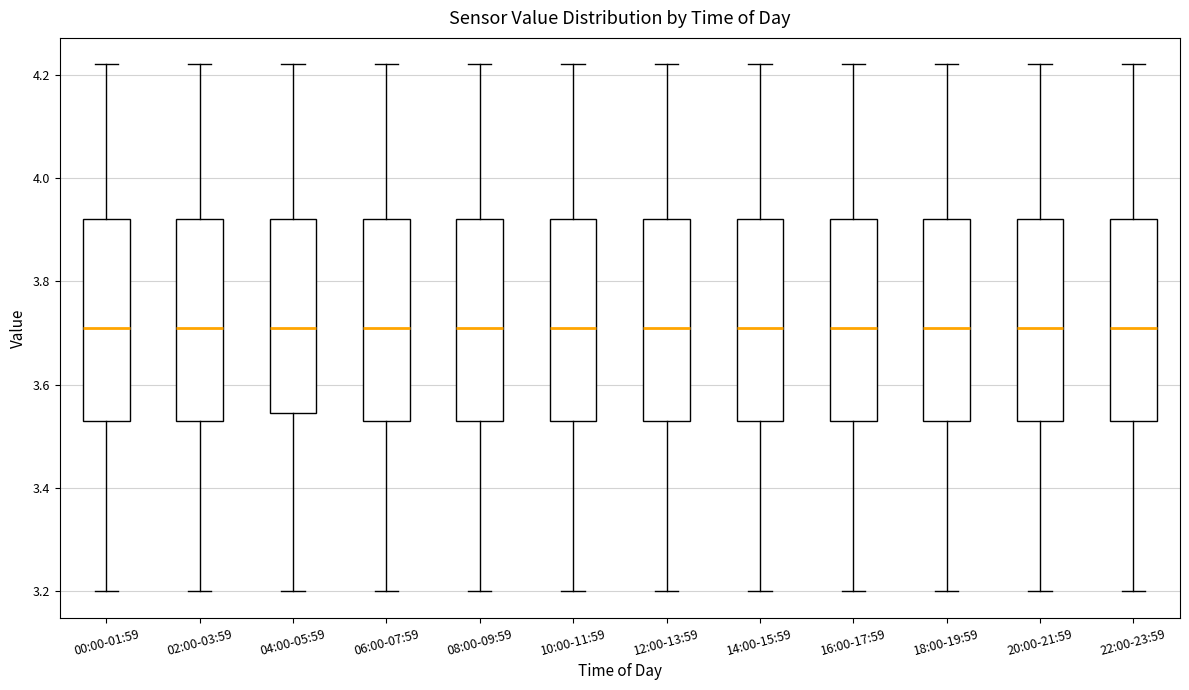

Where does the lower whisker of the box for 16:00-17:59 end on the y-axis? The values are not printed on the chart, so give them approximately, as read against the axis.

3.20